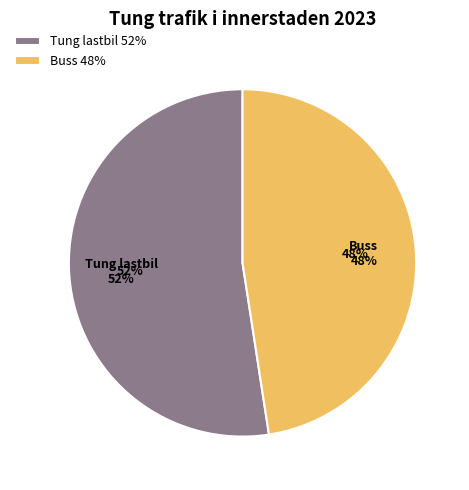

To the nearest percent, what percentage of the pie is Buss?

48%